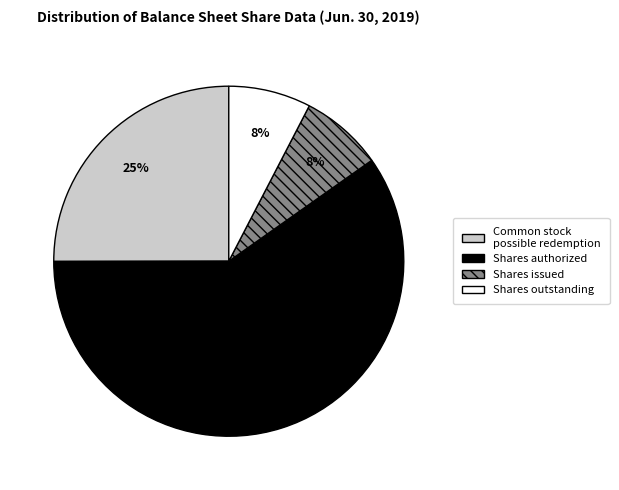

What is the largest slice in the pie chart?

Shares authorized